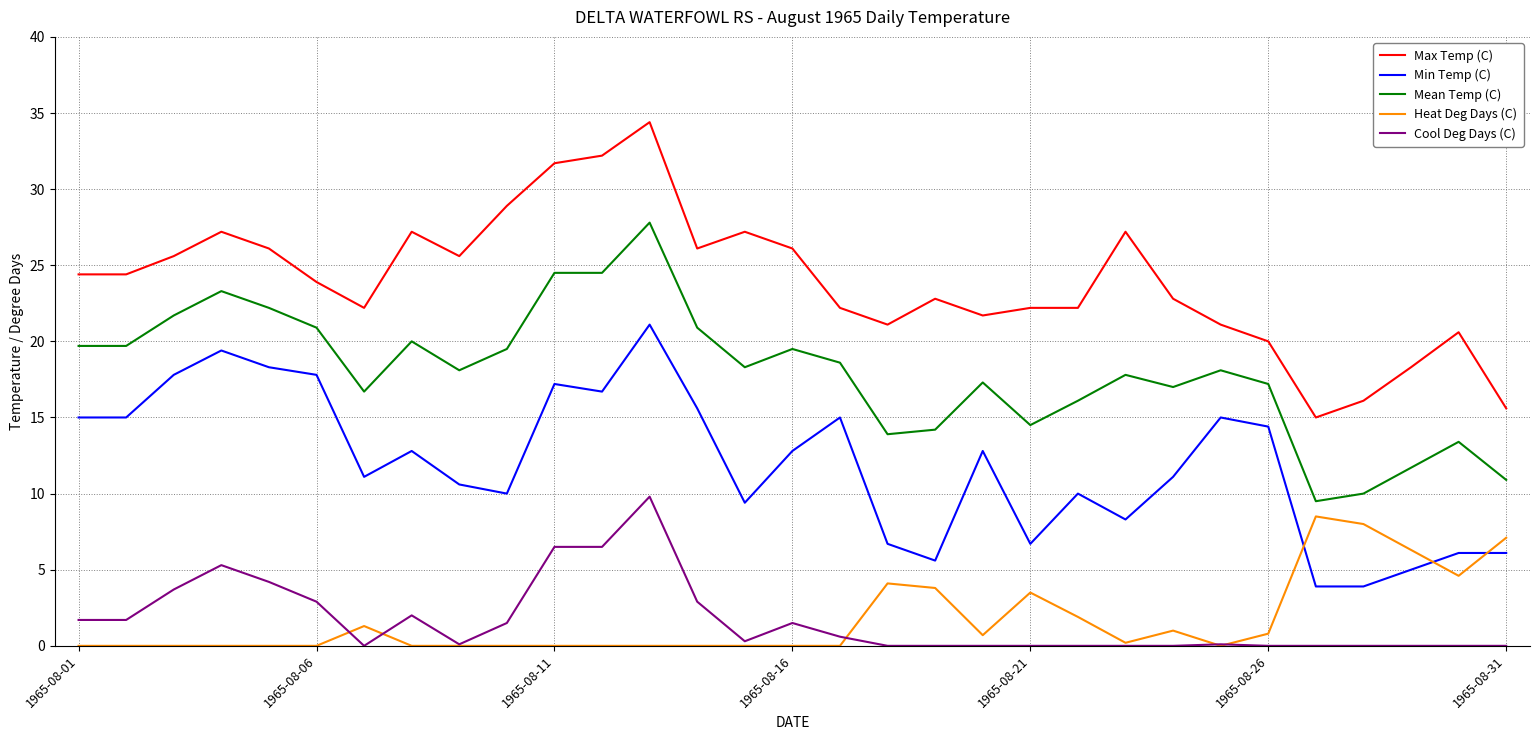

What is the highest value of the Cool Deg Days (C) series?

9.8